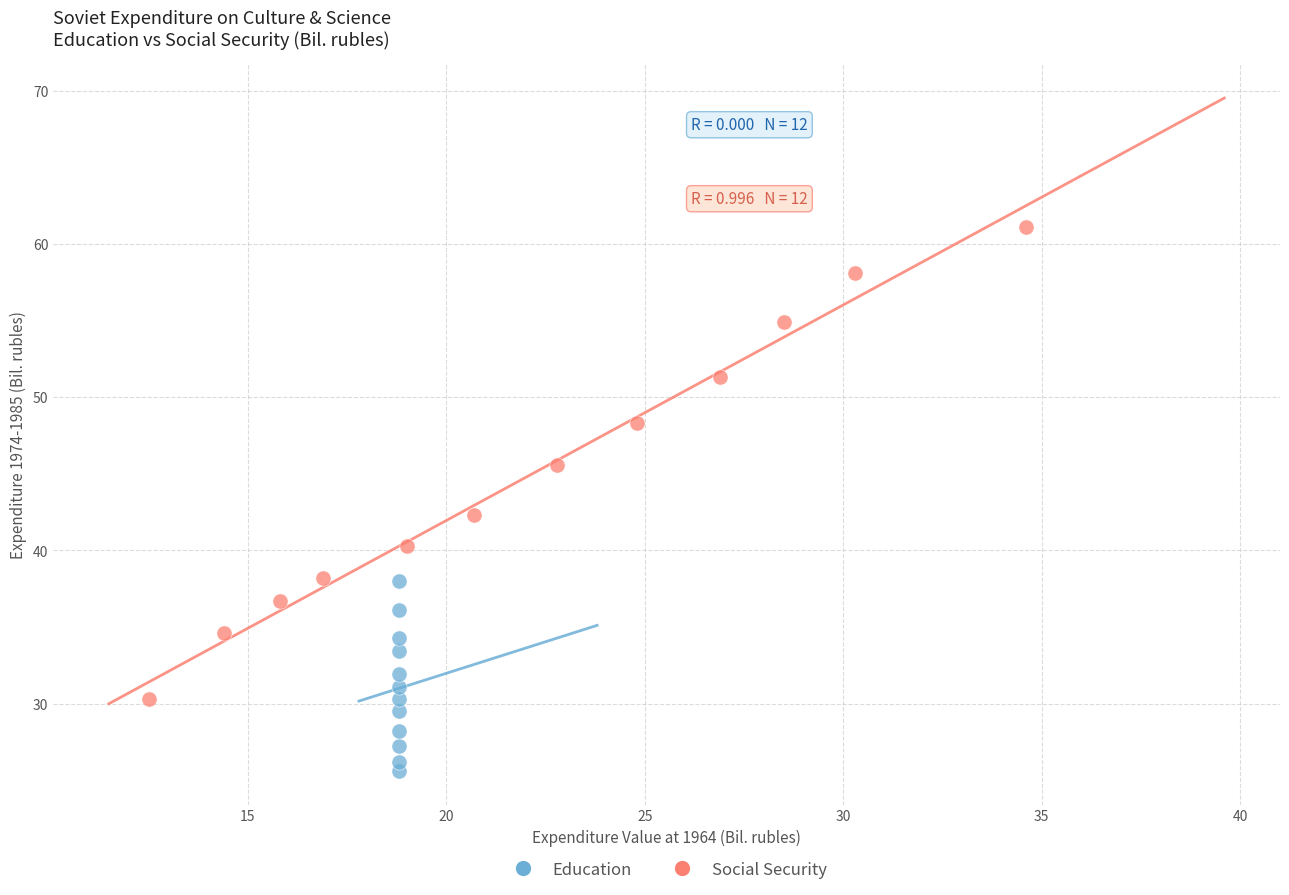

Which series contains the lowest Y value?

Education